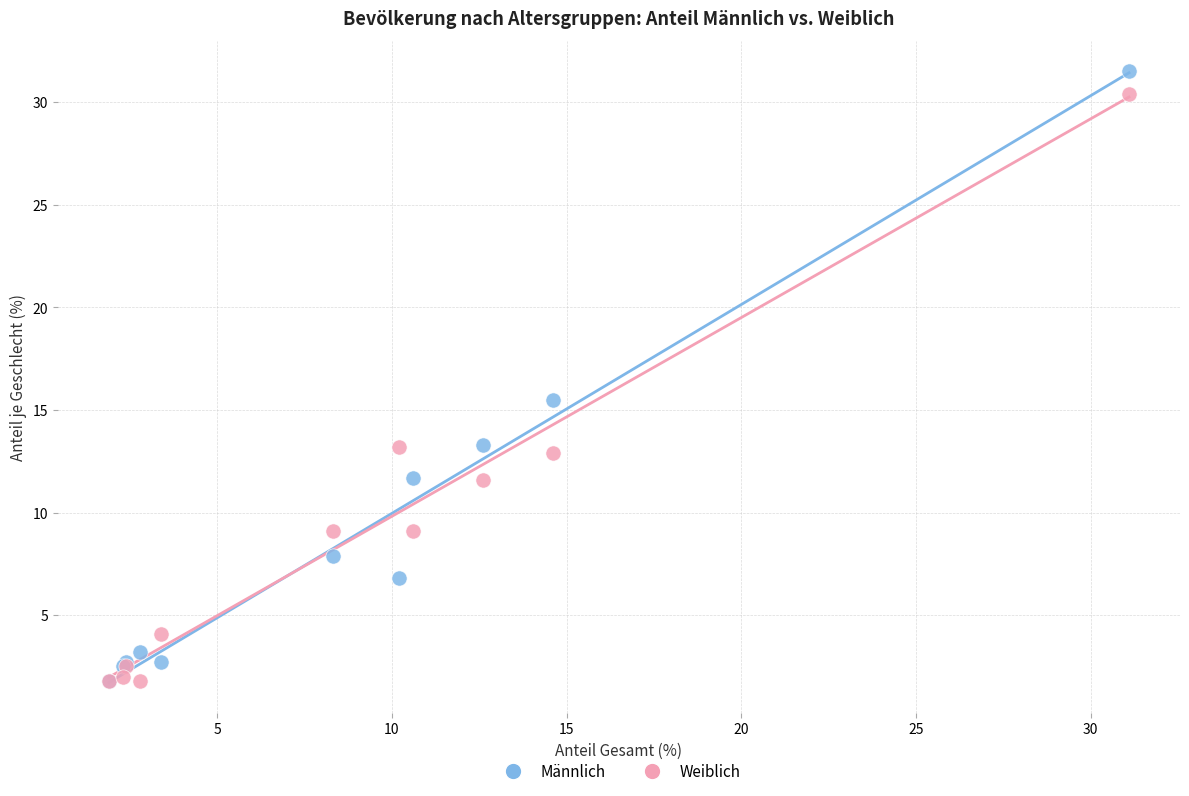

Across all series, what Y value is closest to 16?

15.5